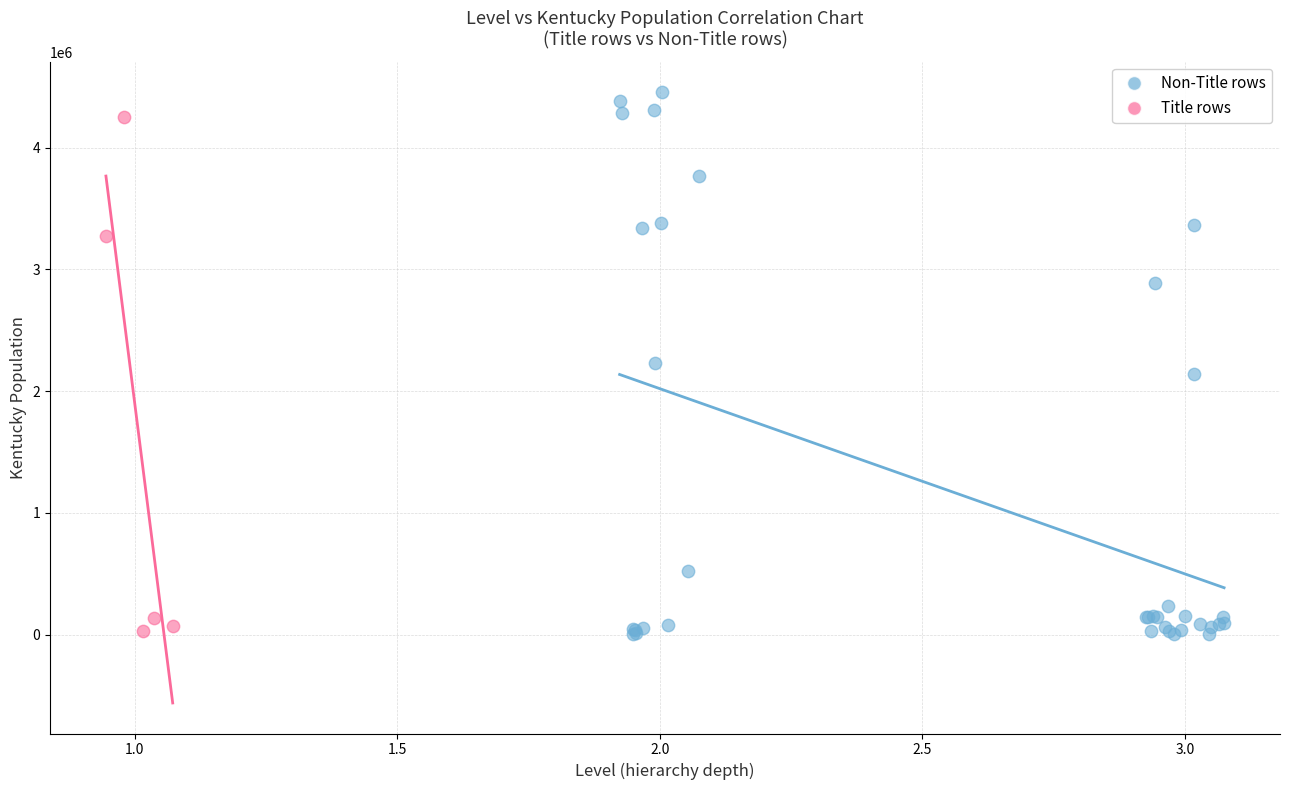

Which series contains the highest Y value?

Non-Title rows